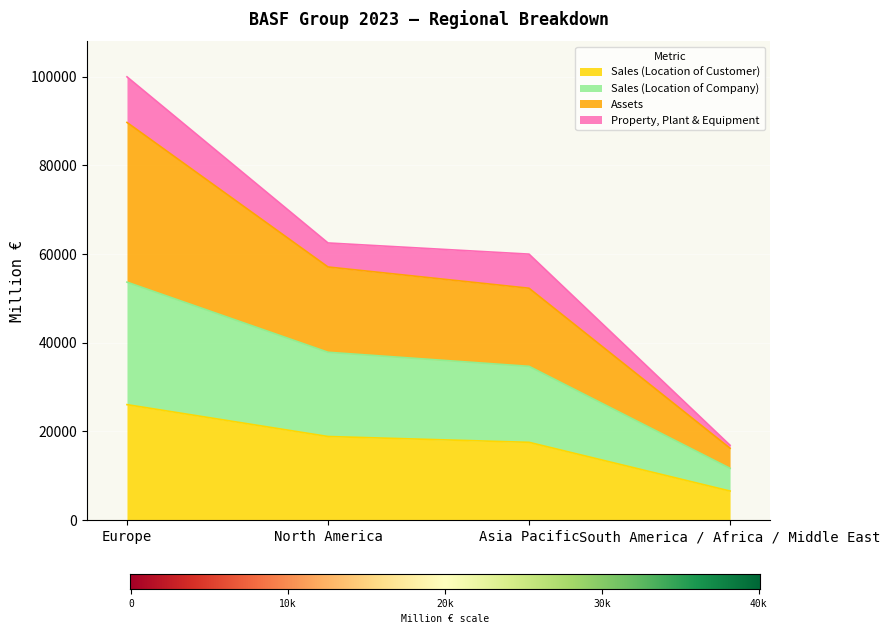

Which label corresponds to the smallest value in the chart?

South America / Africa / Middle East